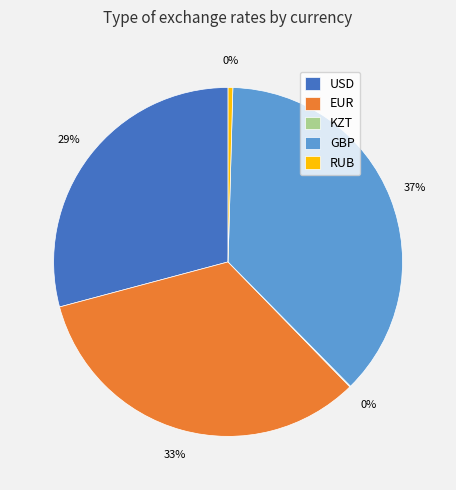

Is GBP the majority of the pie?

No